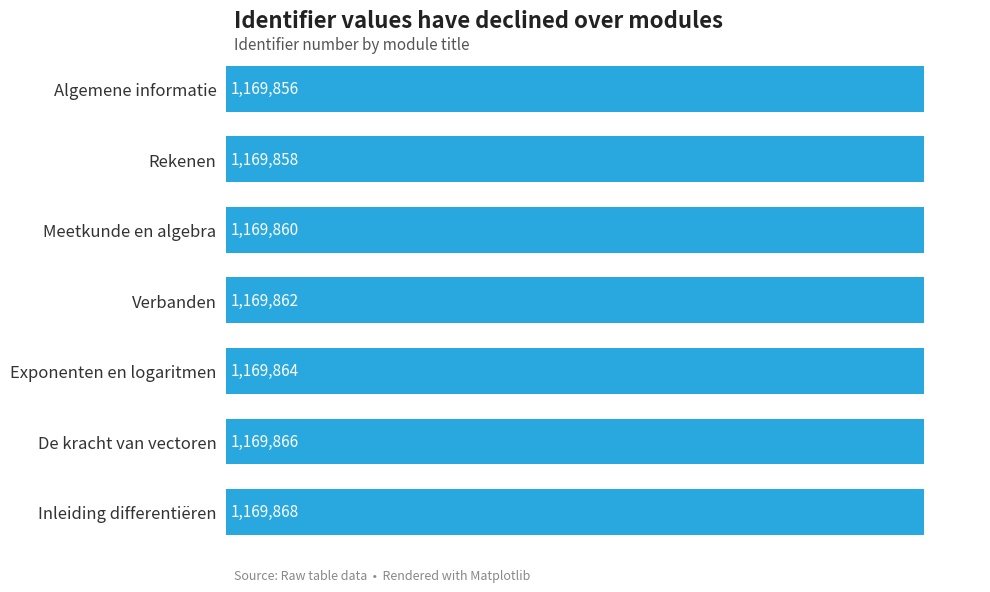

What is the greatest value displayed?

1169868